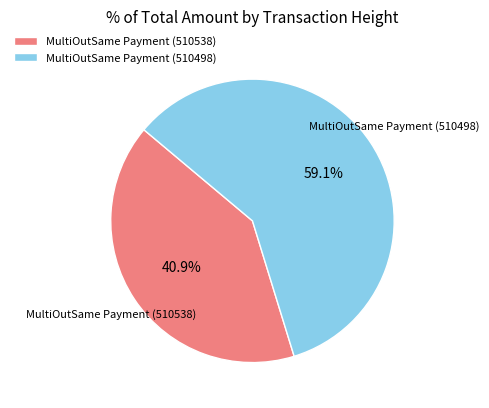

To the nearest percent, what is the average slice percentage?

50%